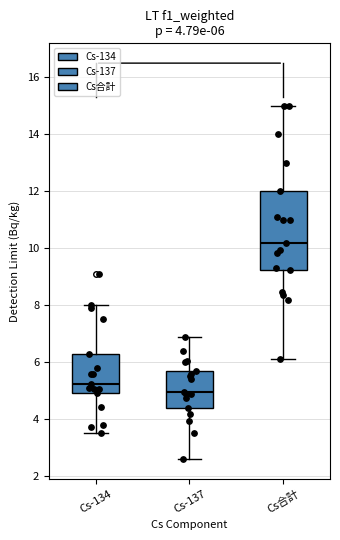

Which box is the tallest, from its lower edge to its upper edge?

Cs合計